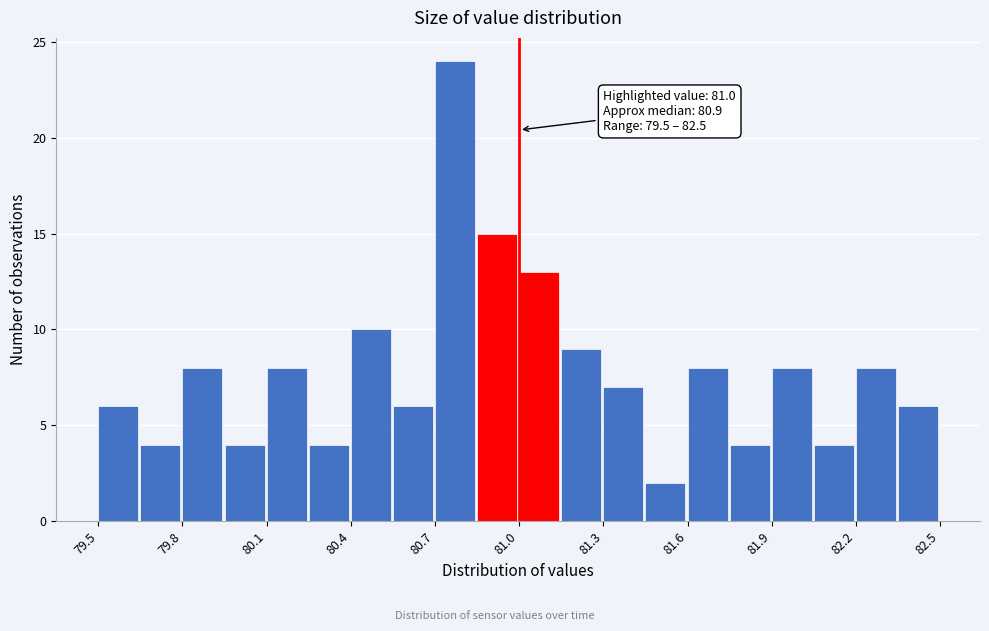

Around what value on the x-axis is the tallest bar? Give the approximate position of its centre, as read against the axis.

80.75